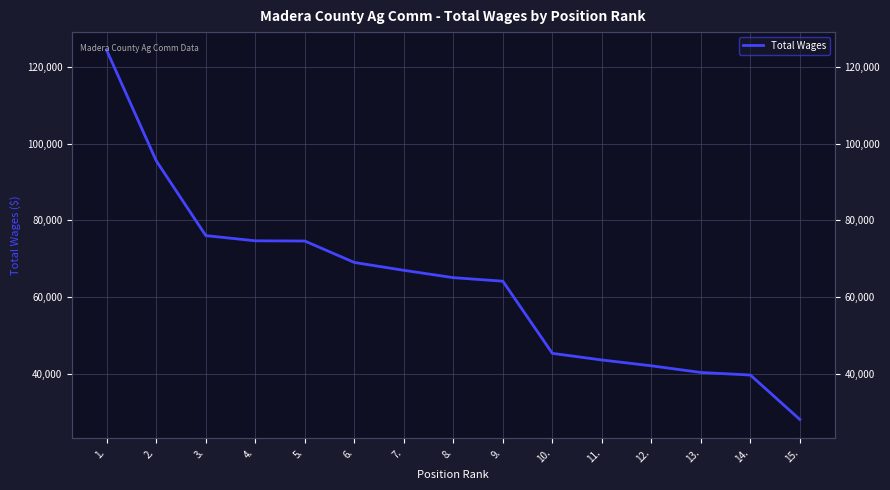

Rank the categories by value from lowest to highest.

15., 14., 13., 12., 11., 10., 9., 8., 7., 6., 5., 4., 3., 2., 1.